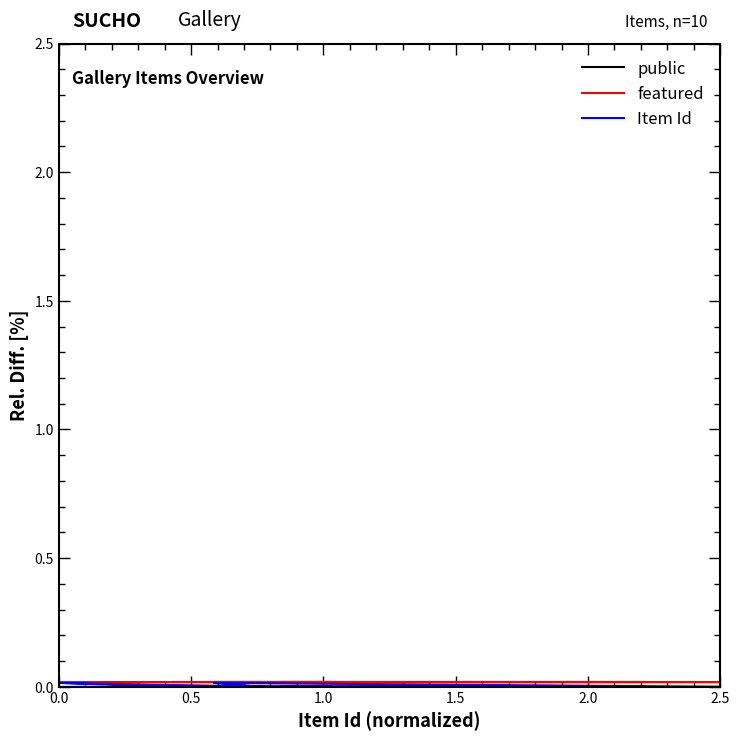

True or false: public and Item Id cross at least once.

False